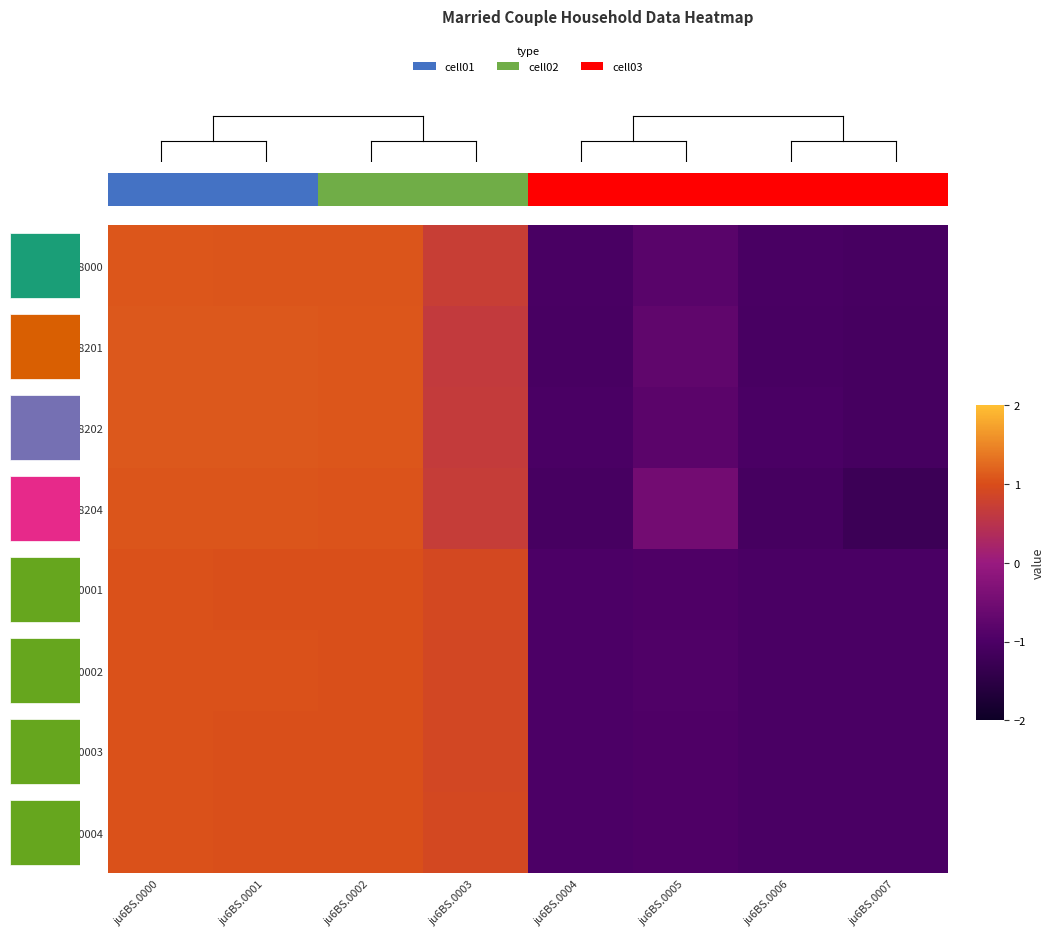

What is the sum of the 18201 values at ju6BS.0003 and ju6BS.0002?

1.7